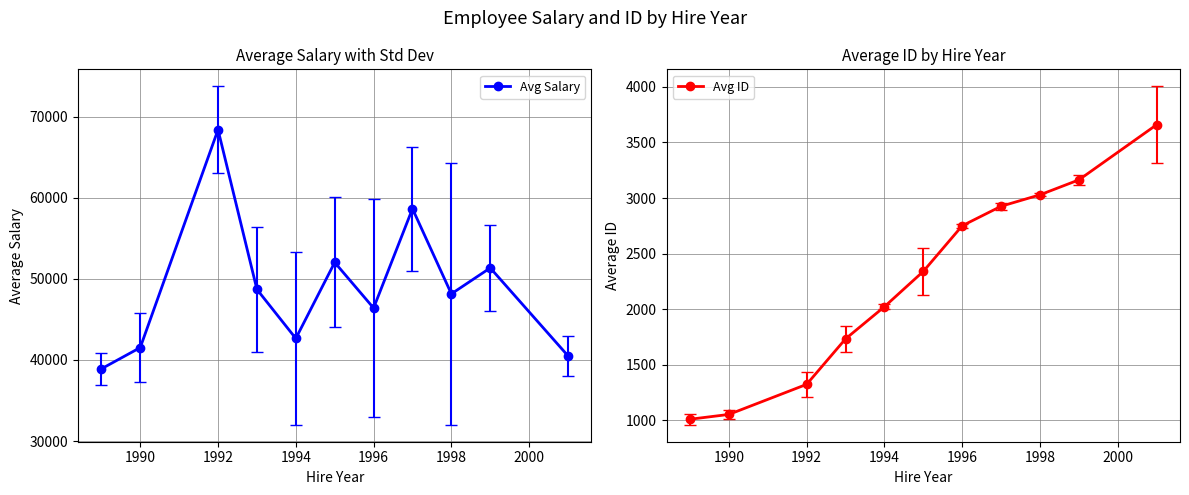

What is the difference between the maximum and minimum values in the Avg Salary series?

29500